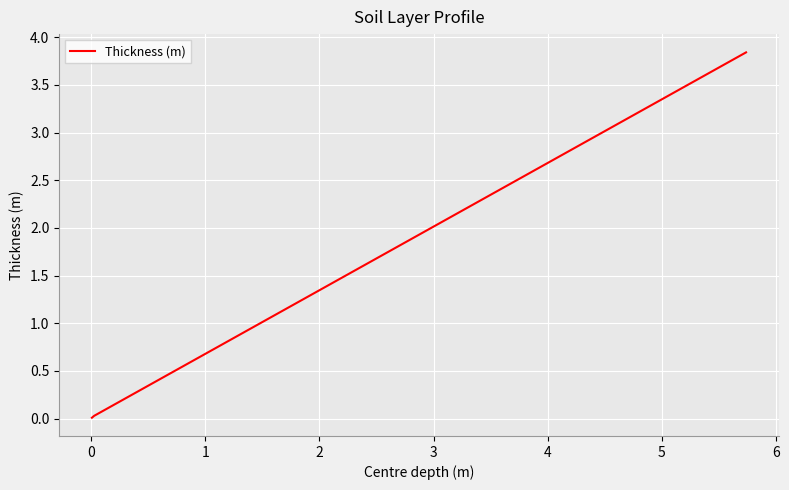

True or false: there are more than 1 points higher than both neighbors.

False